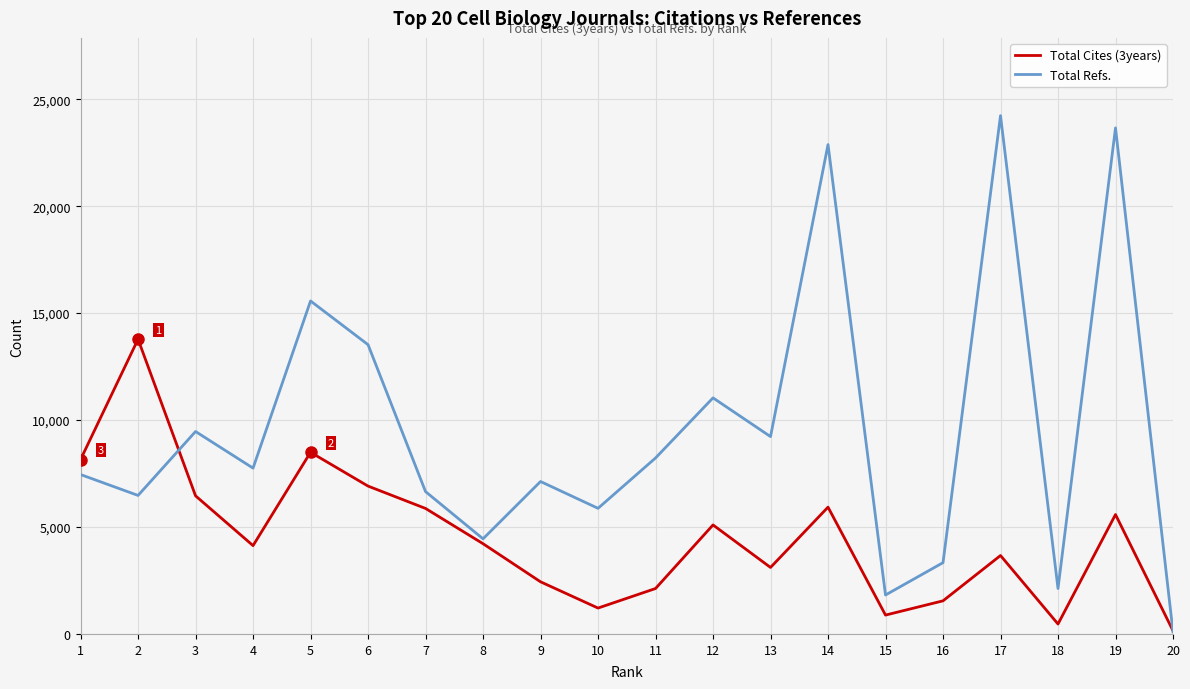

What is the approximate value of Total Refs. at 11?

8227